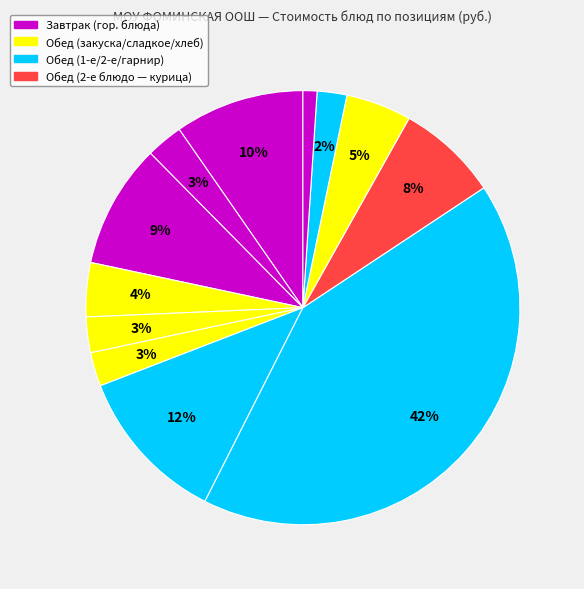

How many slices are in this pie chart?

12